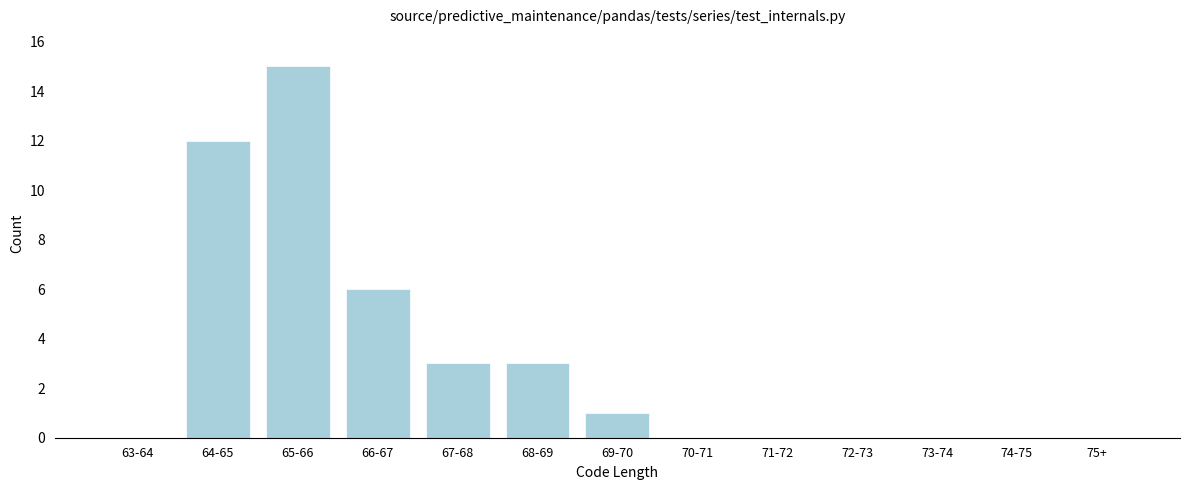

Reading left to right, transcribe all the data shown in this chart.

63-64=0	64-65=12	65-66=15	66-67=6	67-68=3	68-69=3	69-70=1	70-71=0	71-72=0	72-73=0	73-74=0	74-75=0	75+=0